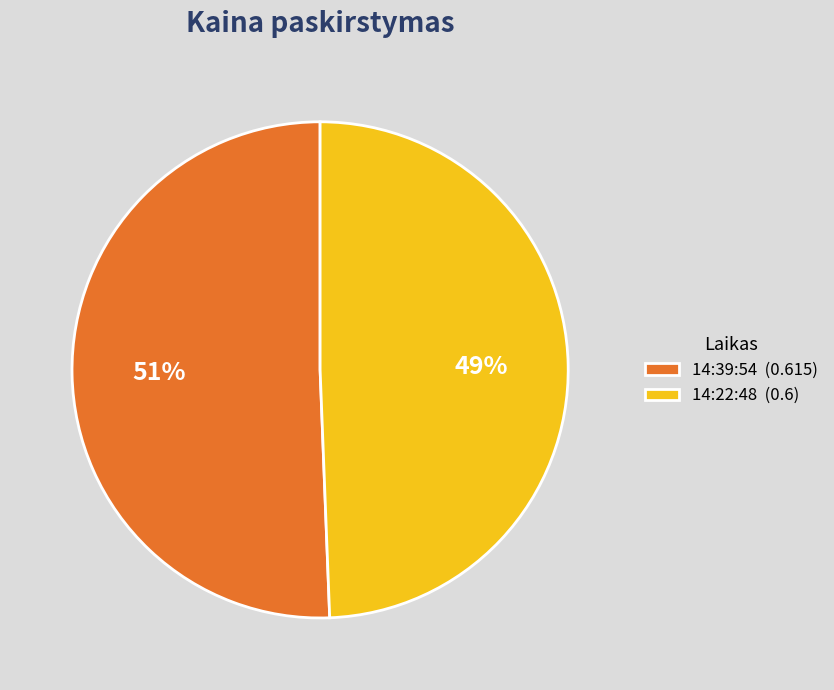

Does 14:22:48 account for over 50% of the chart?

No